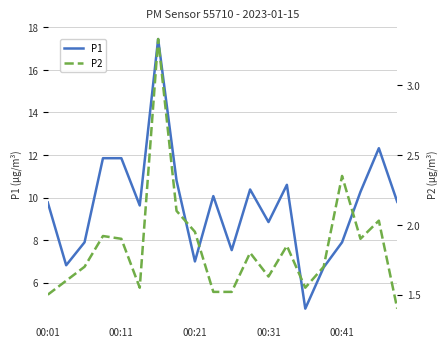

Where does the P1 series first go above 9?

00:01